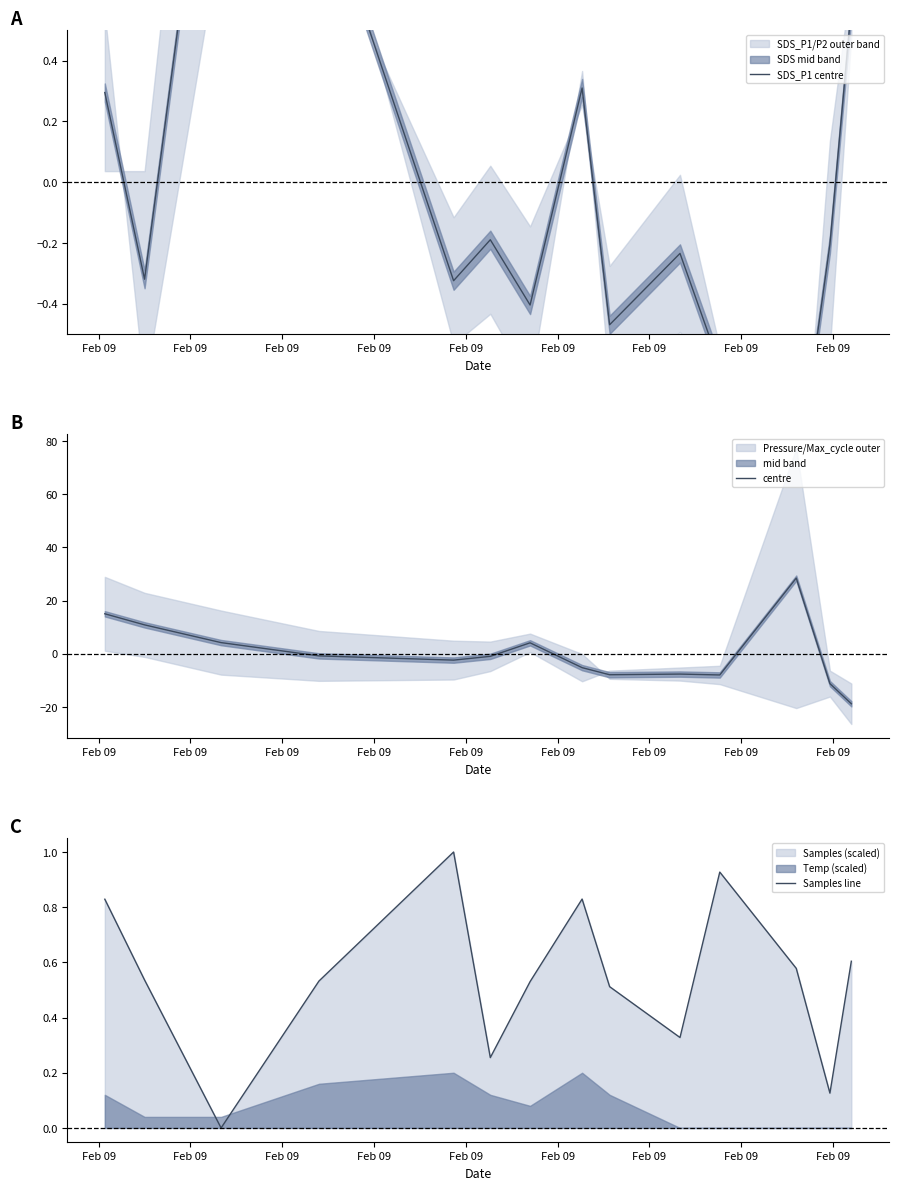

What is the minimum value for centre?

-18.8